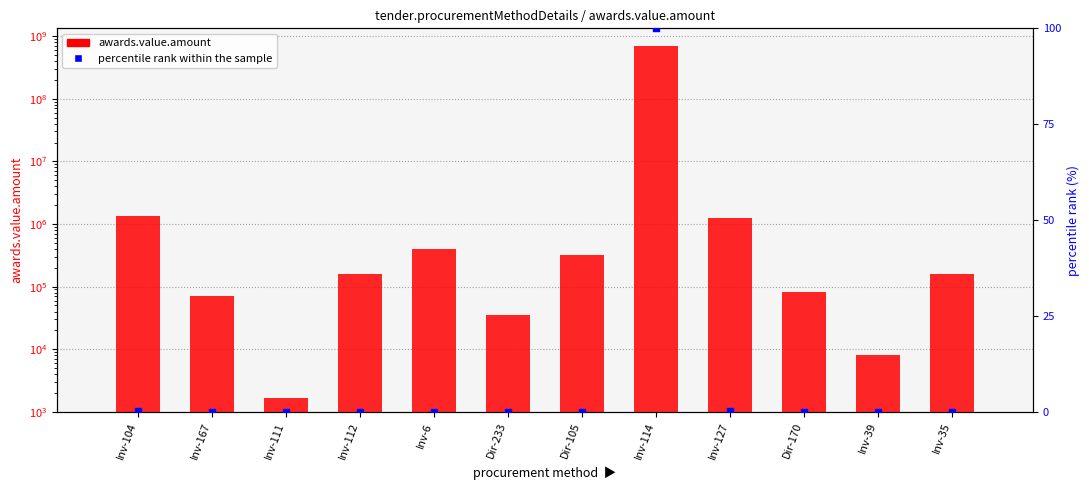

Which series has the widest spread of Y values?

awards.value.amount